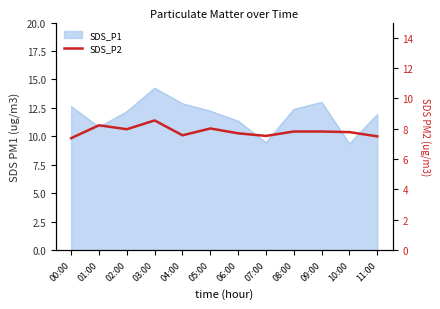

Where is the first local minimum?

02:00